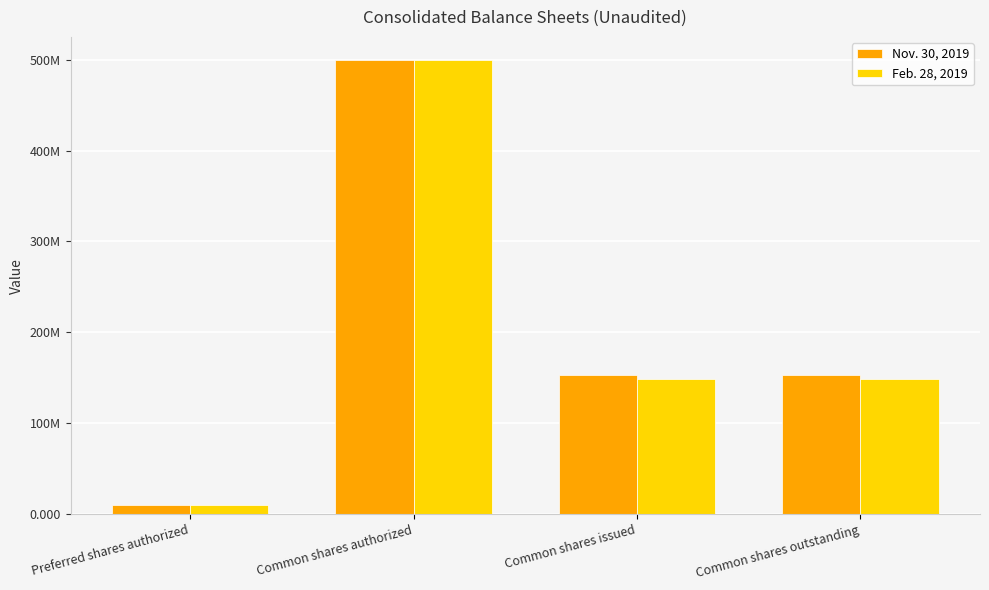

At which category is the sum across all series the highest?

Common shares authorized